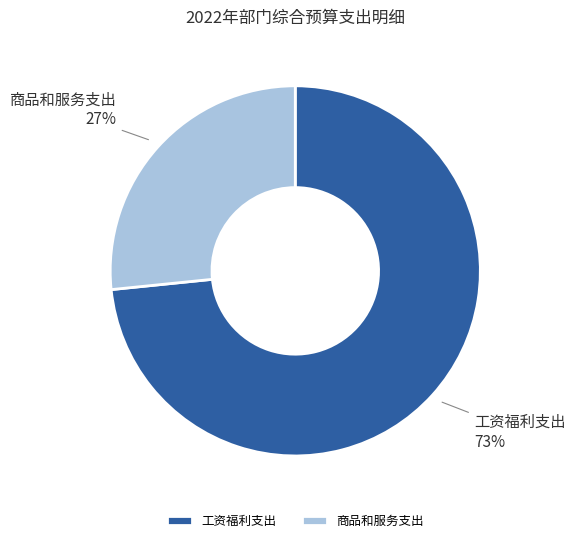

To the nearest percent, what is the combined percentage of 工资福利支出 and 商品和服务支出?

100%